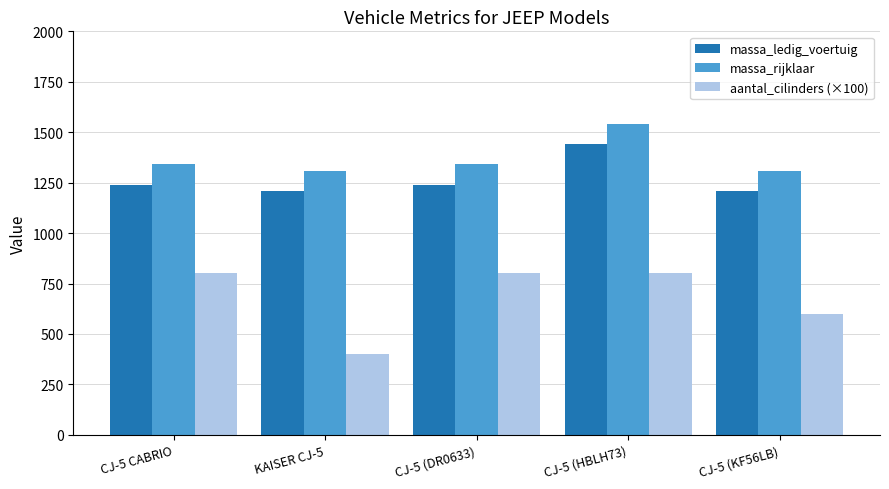

At which category is the sum across all series the highest?

CJ-5 (HBLH73)